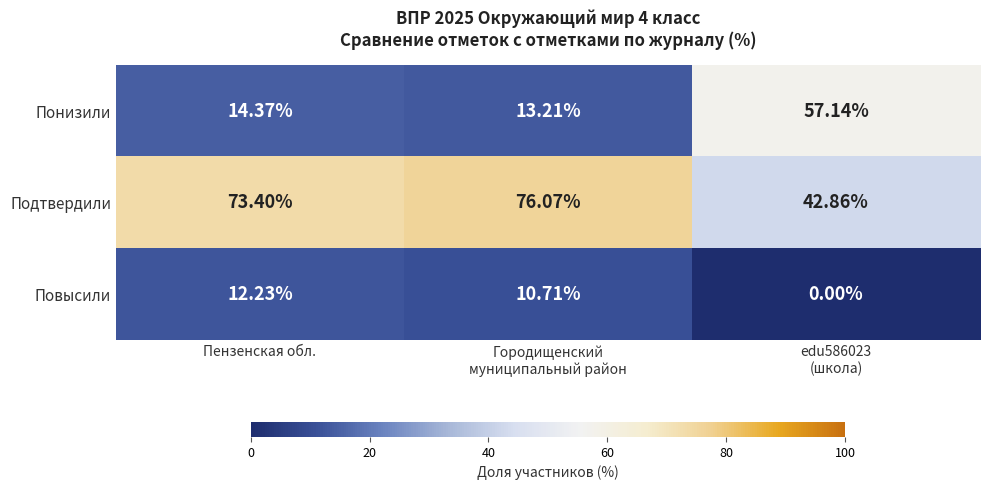

Count the number of data series in this chart.

3